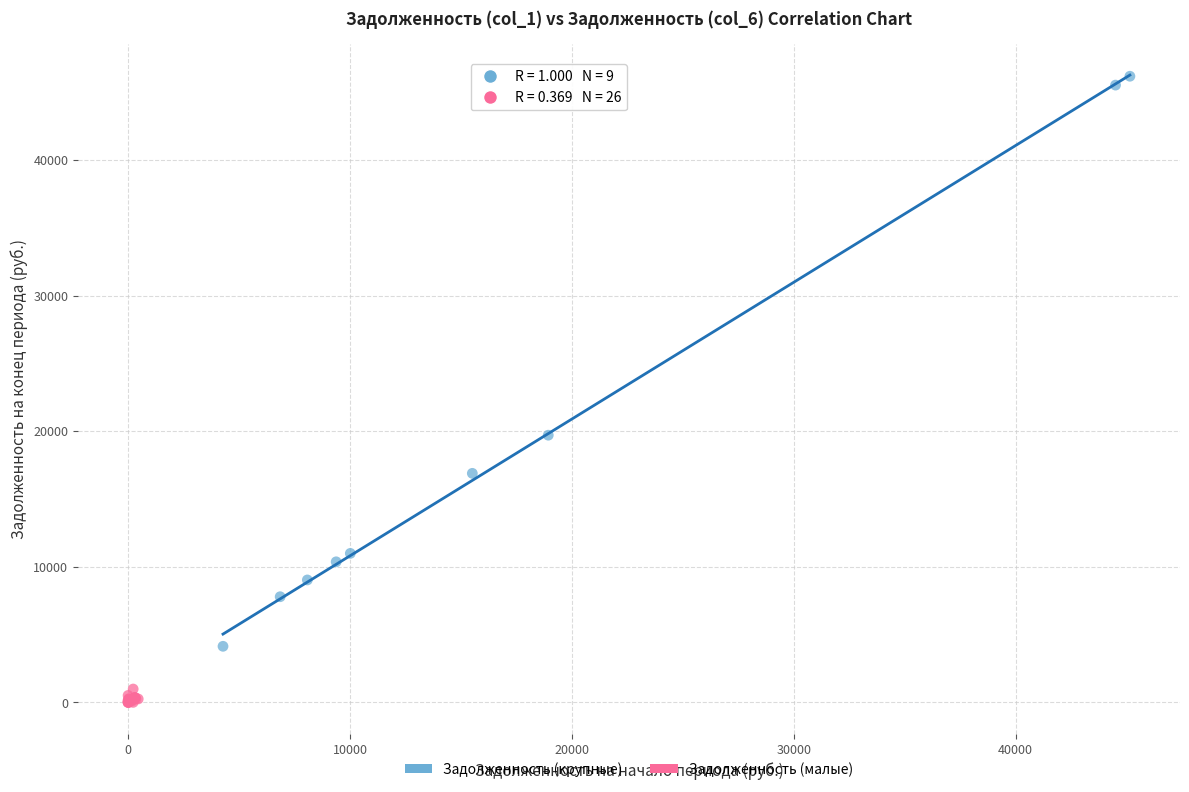

Which series reaches the maximum Y coordinate?

Задолженность (крупные)